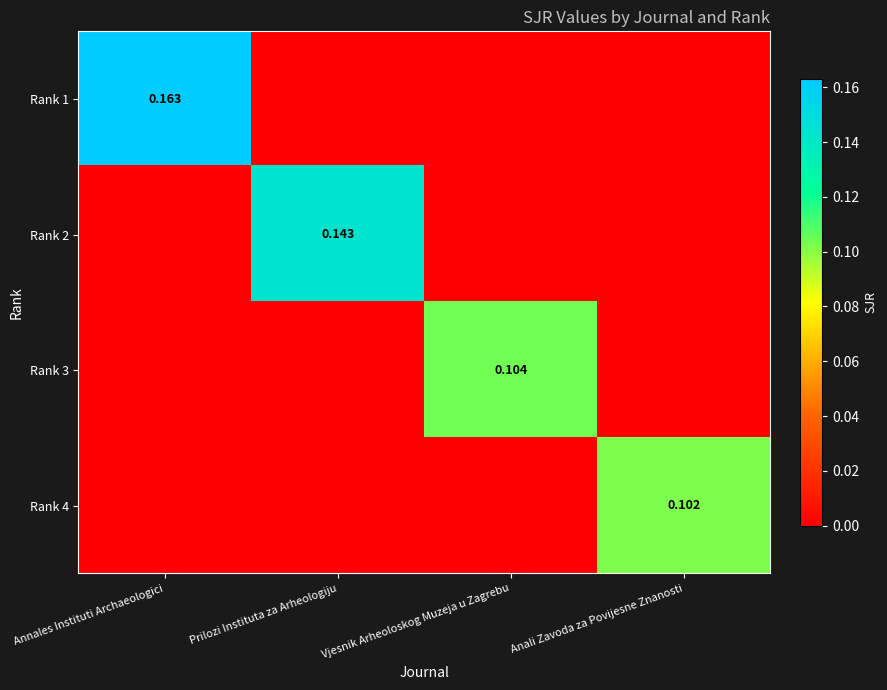

How many data points in Rank 1 are above 0?

1